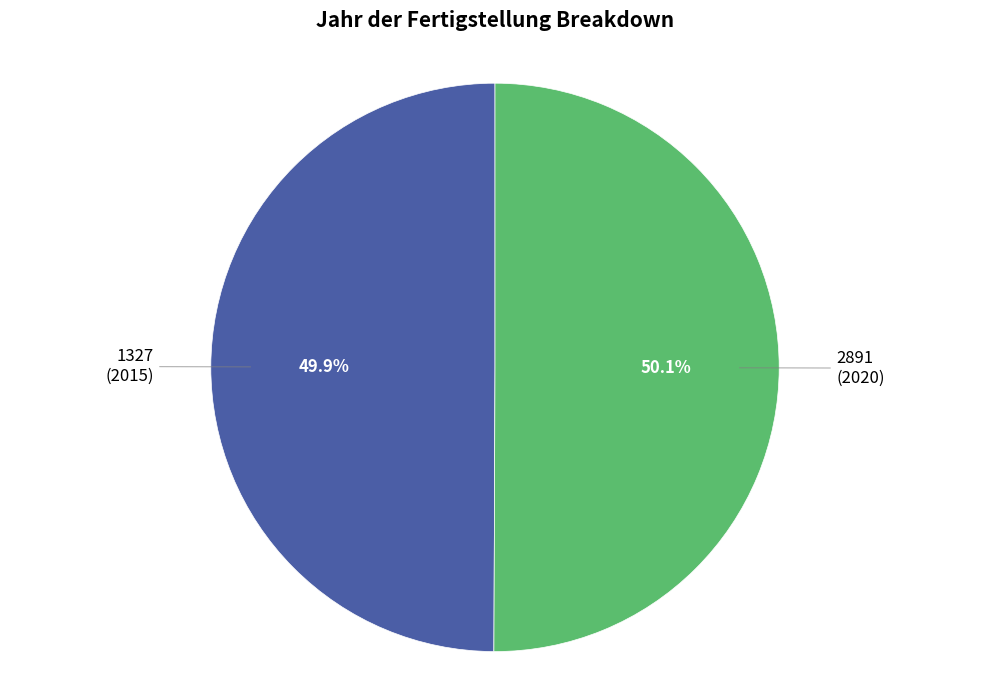

True or false: 1327 accounts for 50% of the total.

True